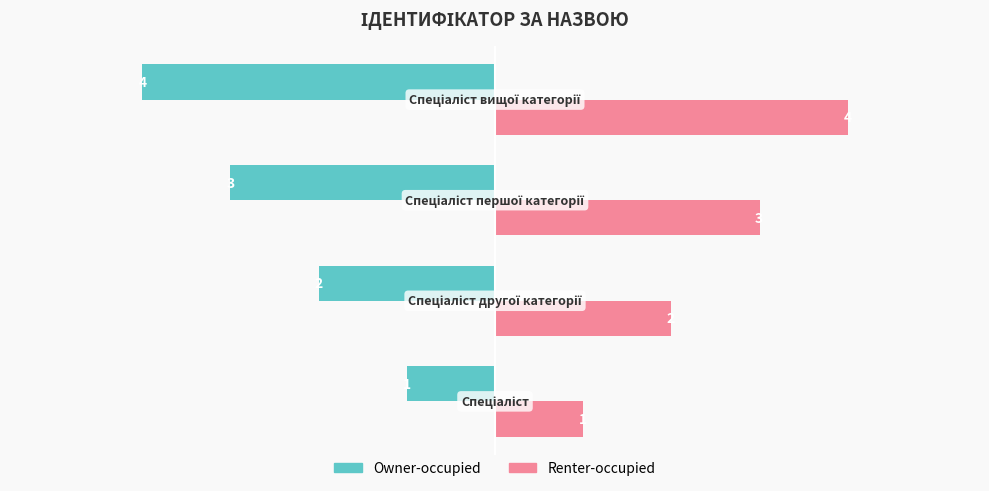

At how many categories does at least one series exceed -3?

4